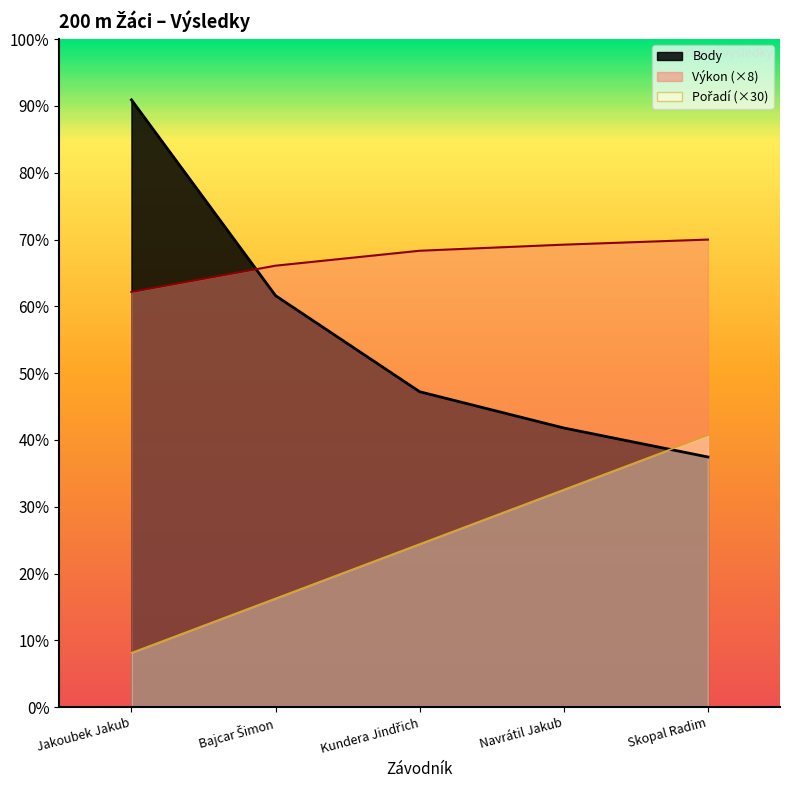

The Pořadí series shows 92.5 at Skopal Radim. True or false?

False